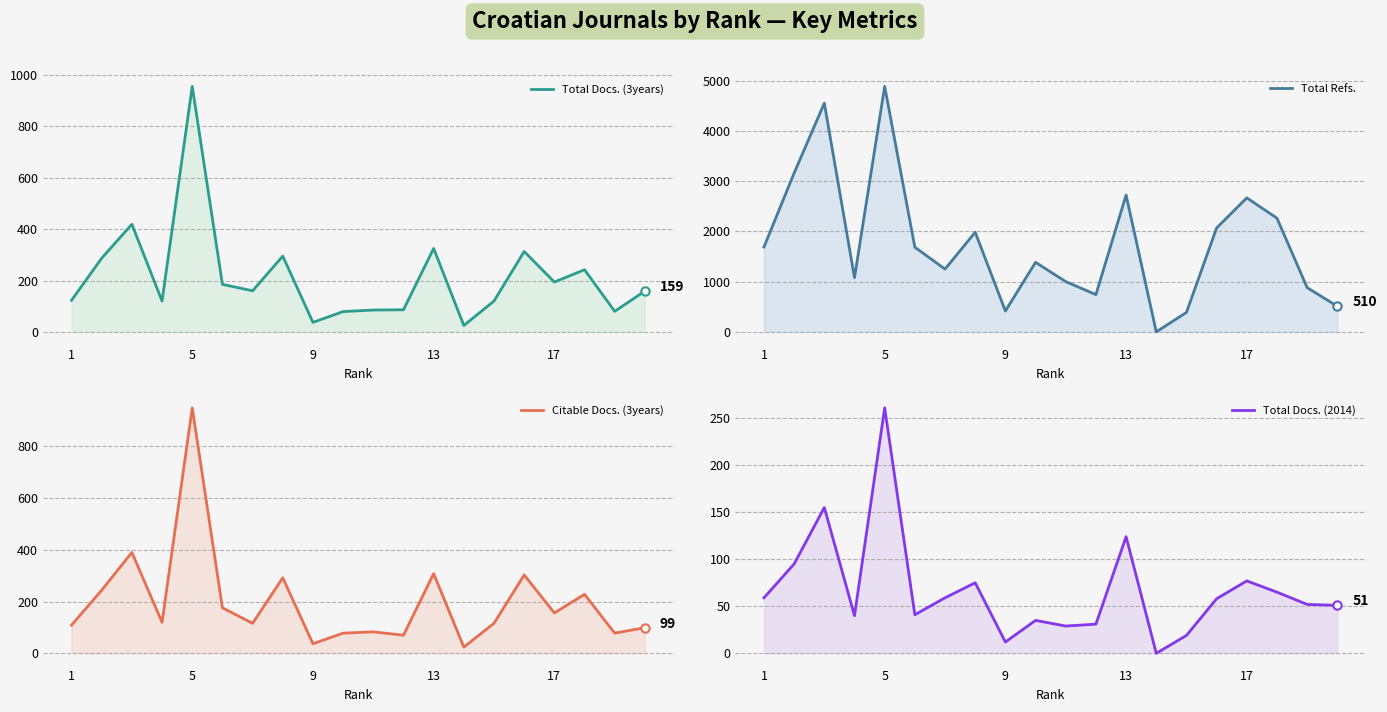

True or false: Total Docs. (2014) has a value of 30 at 17.

False